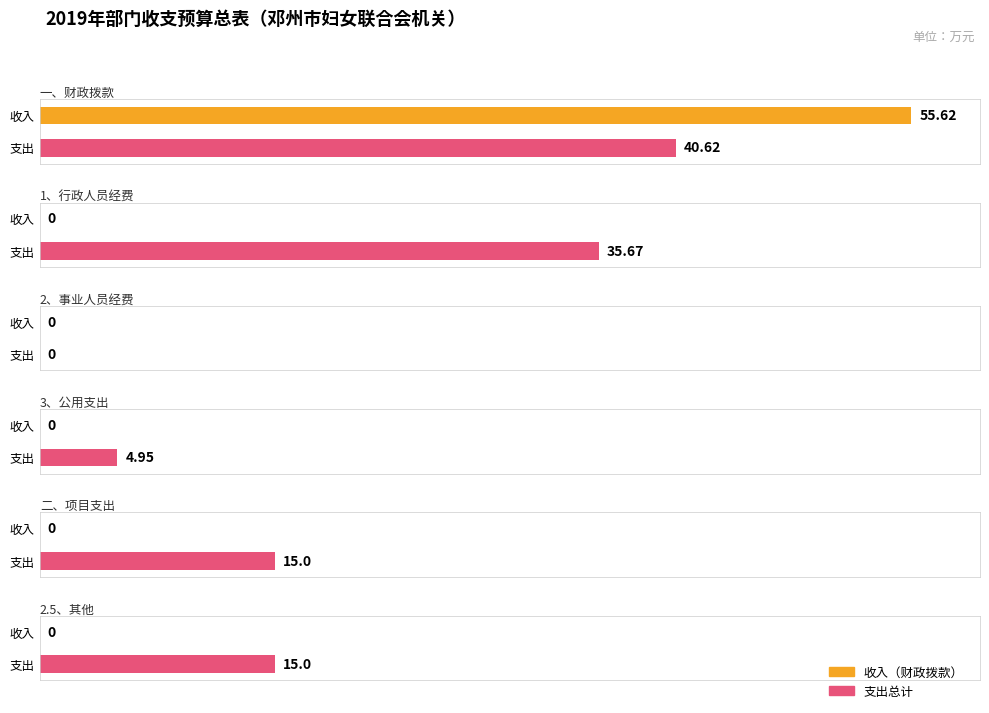

How many positive values does the 财政拨款 series have?

1